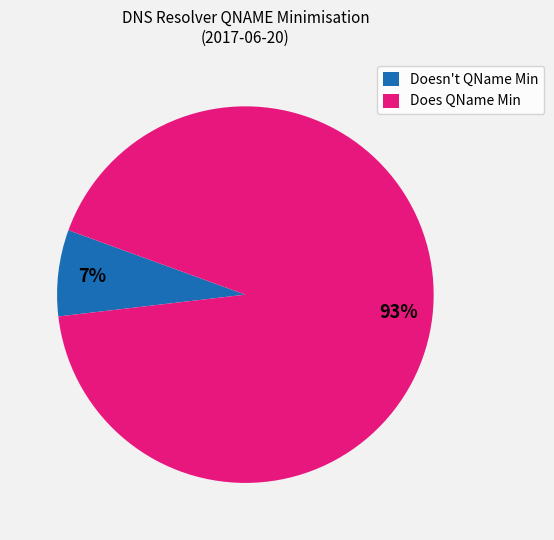

Does Does QName Min represent more than half of the total?

Yes